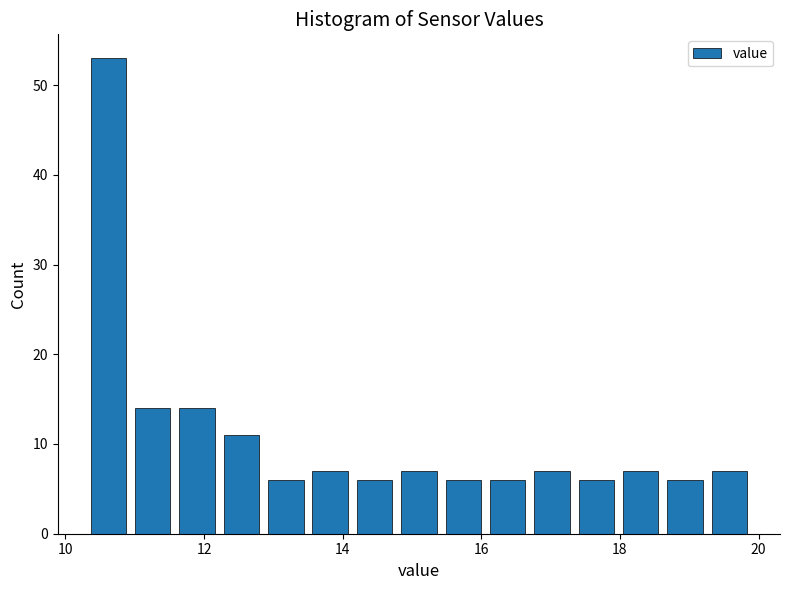

Around what value on the x-axis is the tallest bar? Give the approximate position of its centre, as read against the axis.

10.6